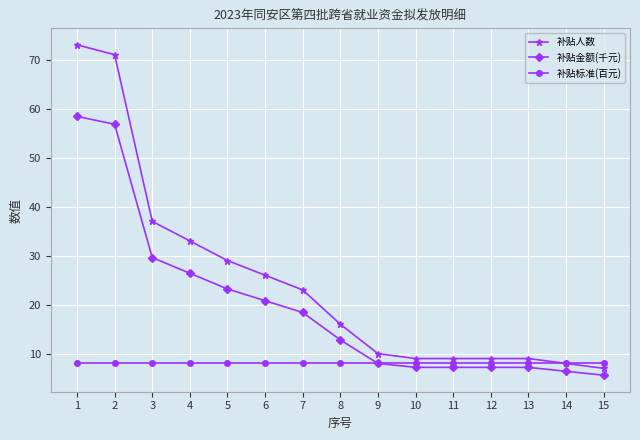

True or false: 补贴人数 and 补贴金额(千元) cross at least once.

False